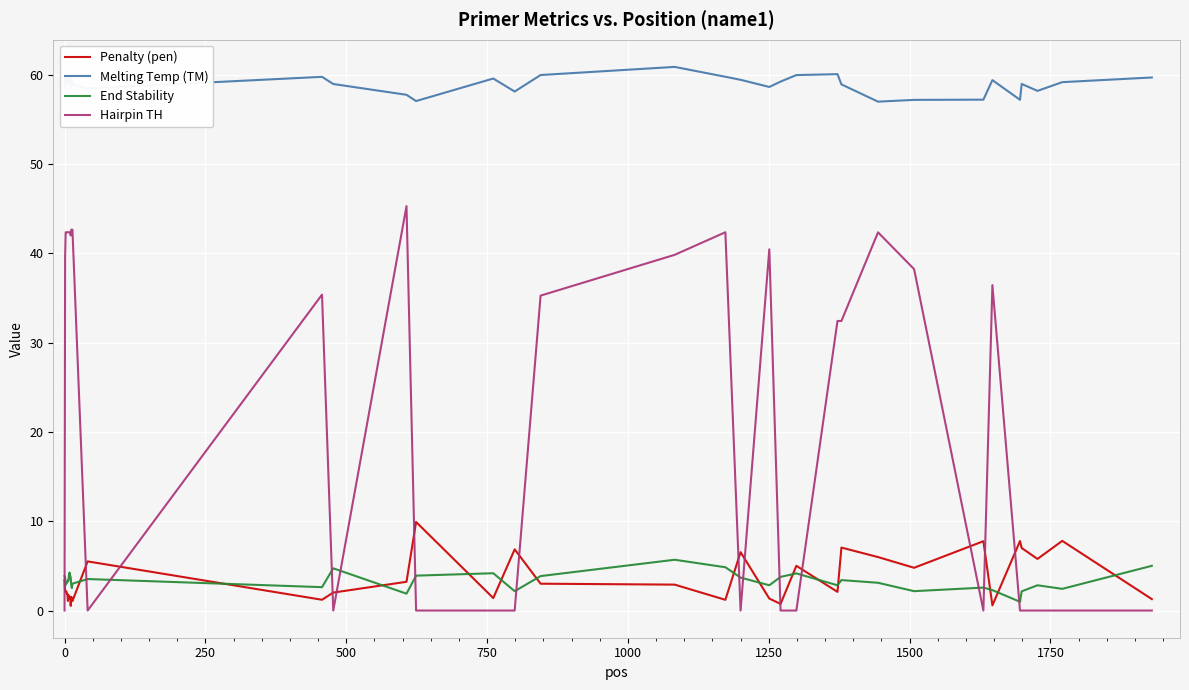

True or false: End Stability and Melting Temp (TM) cross at least once.

False